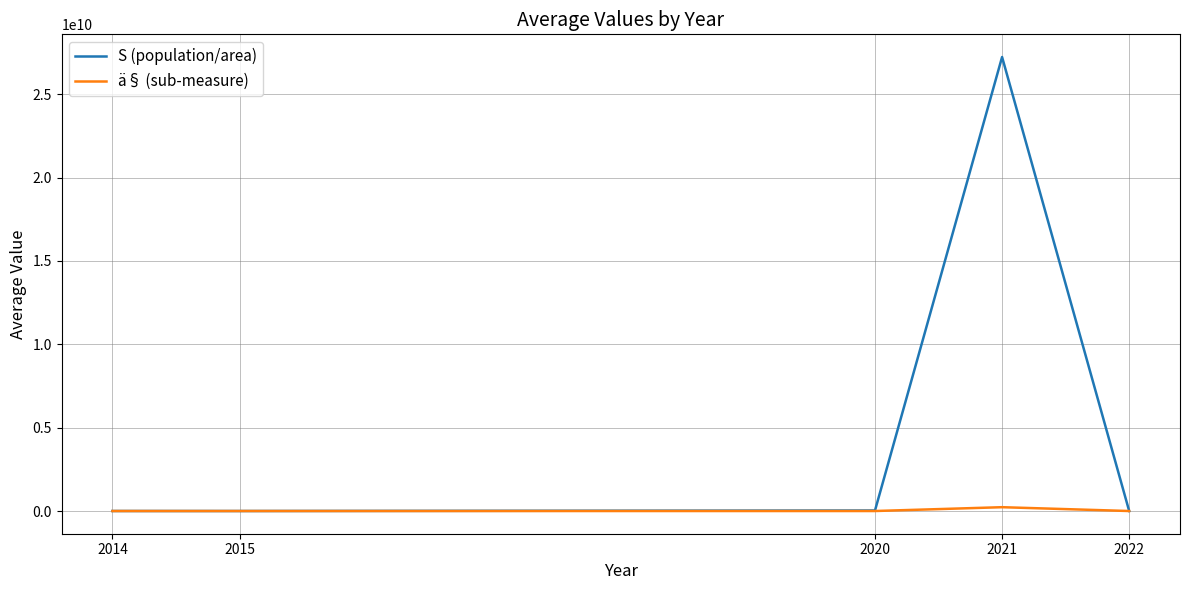

At which category is the sum across all series the highest?

2021